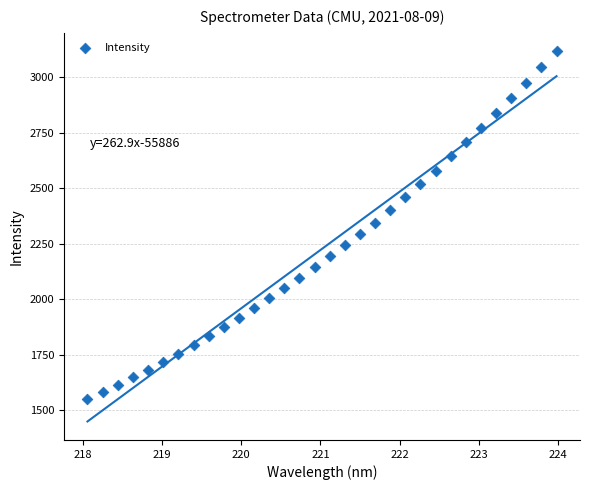

What is the range of X values (max minus min)?

5.9